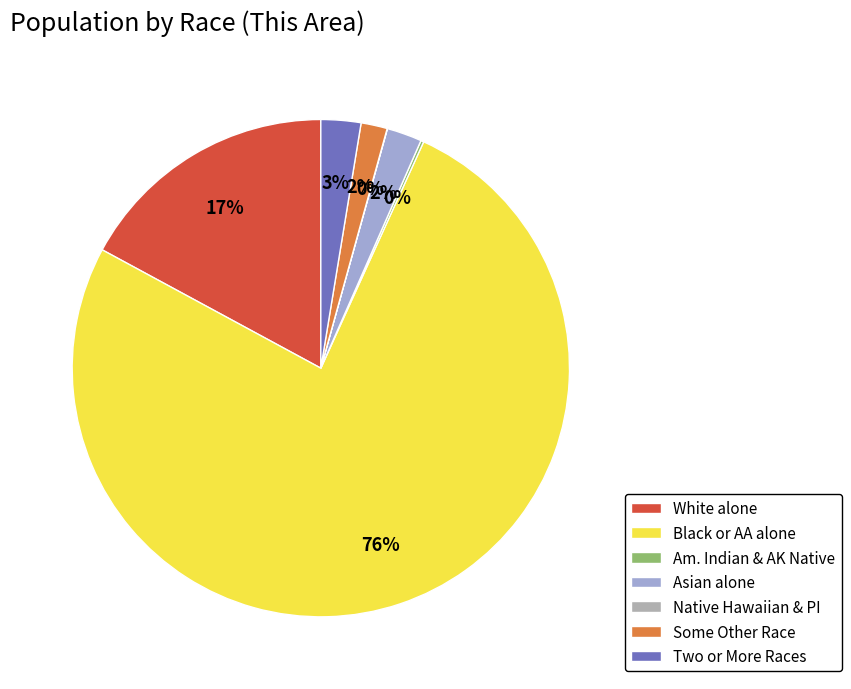

To the nearest percent, what is the difference between the largest and smallest slice percentages?

76%